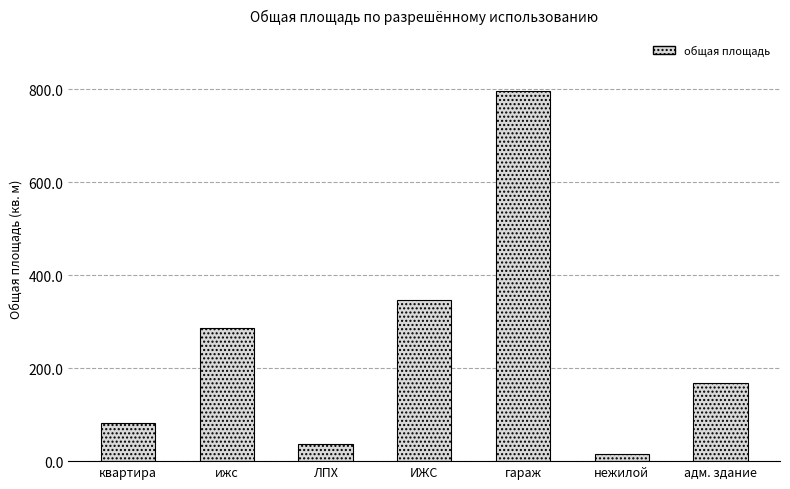

What is the value of the 7th bar from the left?

168.4